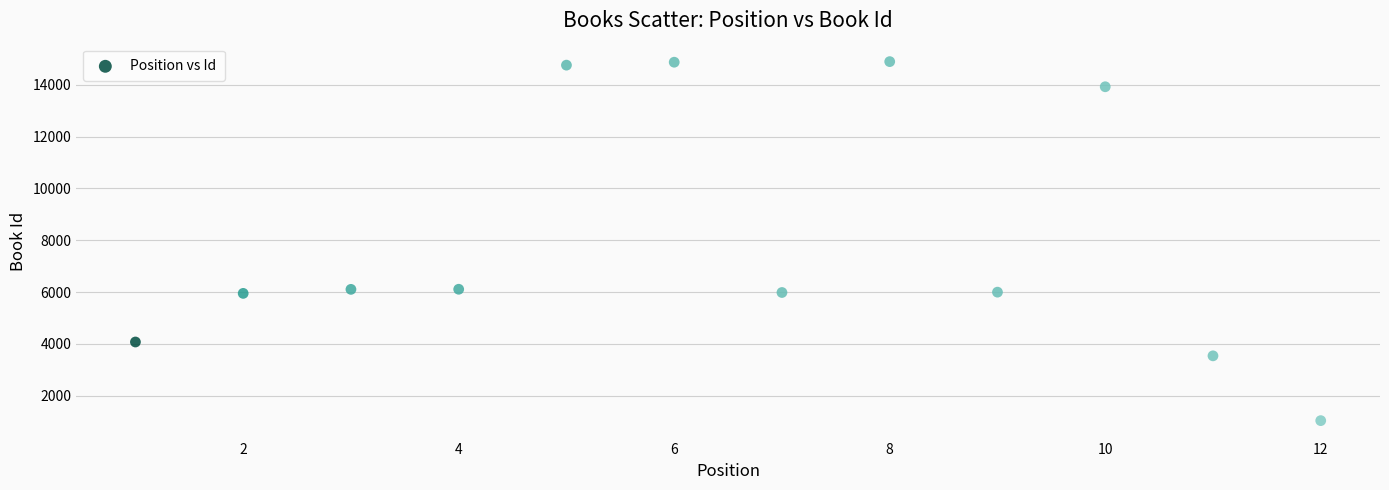

What is the range of Y values (max minus min)?

13852